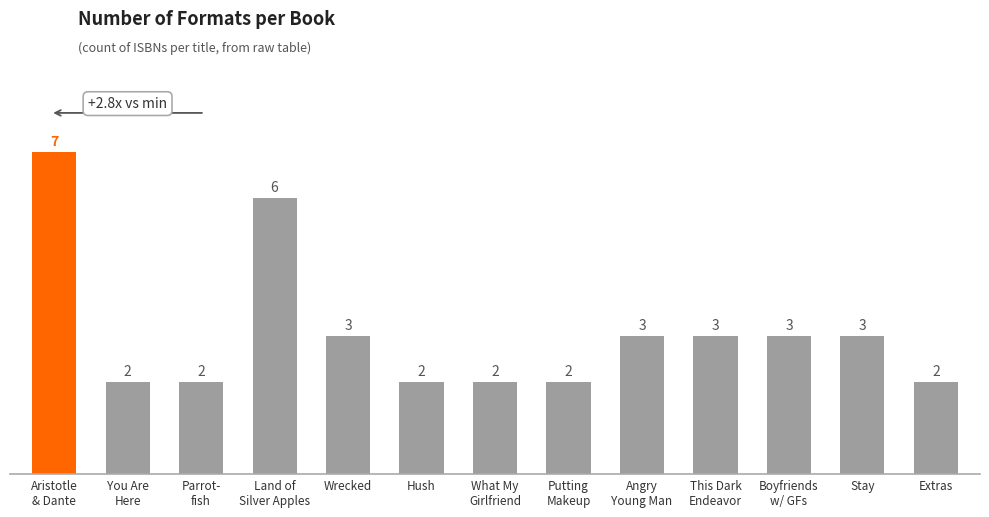

Where does the data first go above 3?

Aristotle
& Dante